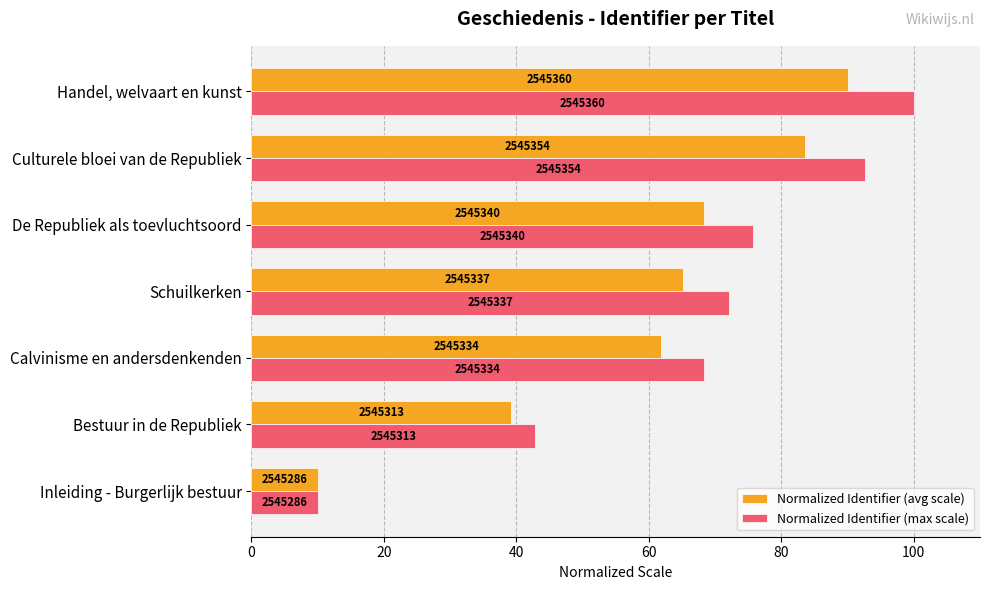

What are all the series names shown in the legend?

Normalized Identifier (avg scale), Normalized Identifier (max scale)